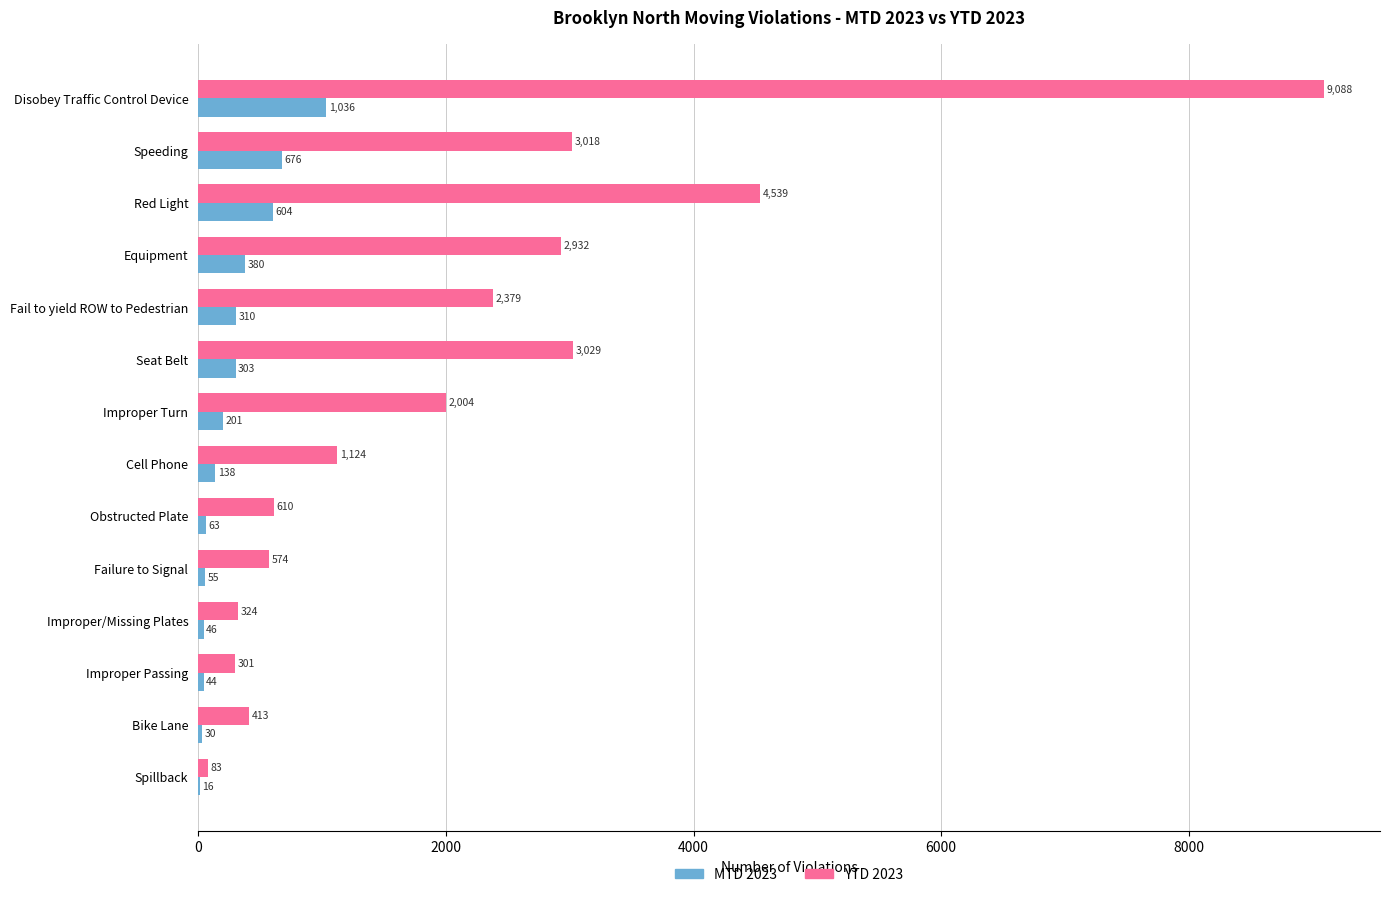

True or false: MTD 2023 has a value of 380 at Equipment.

True